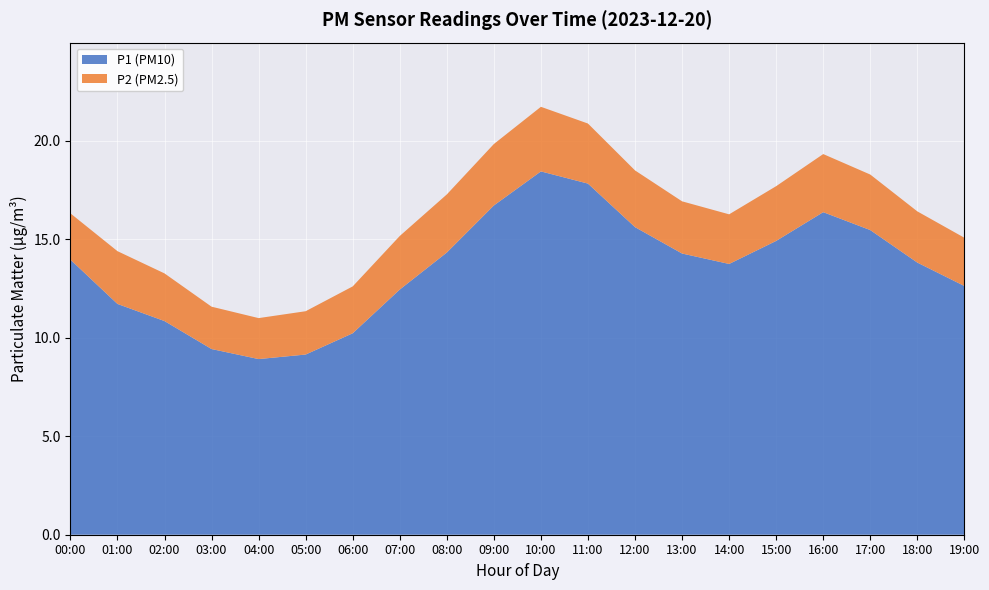

Reading right to left, what are all the values shown in this chart?

P1: 12.6	13.8	15.5	16.4	14.9	13.8	14.3	15.6	17.8	18.4	16.7	14.3	12.4	10.2	9.2	8.9	9.4	10.8	11.7	14.0
P2: 2.5	2.6	2.8	3.0	2.8	2.5	2.6	2.9	3.0	3.3	3.1	3.0	2.7	2.4	2.2	2.1	2.1	2.4	2.7	2.4